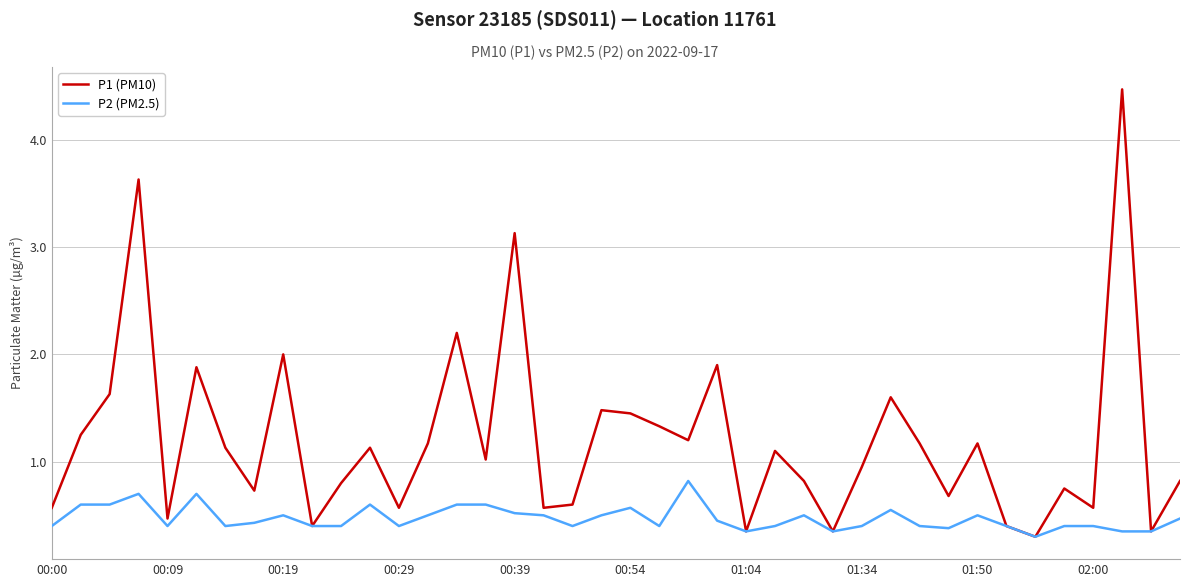

What is the highest value of the P1 (PM10) series?

4.5